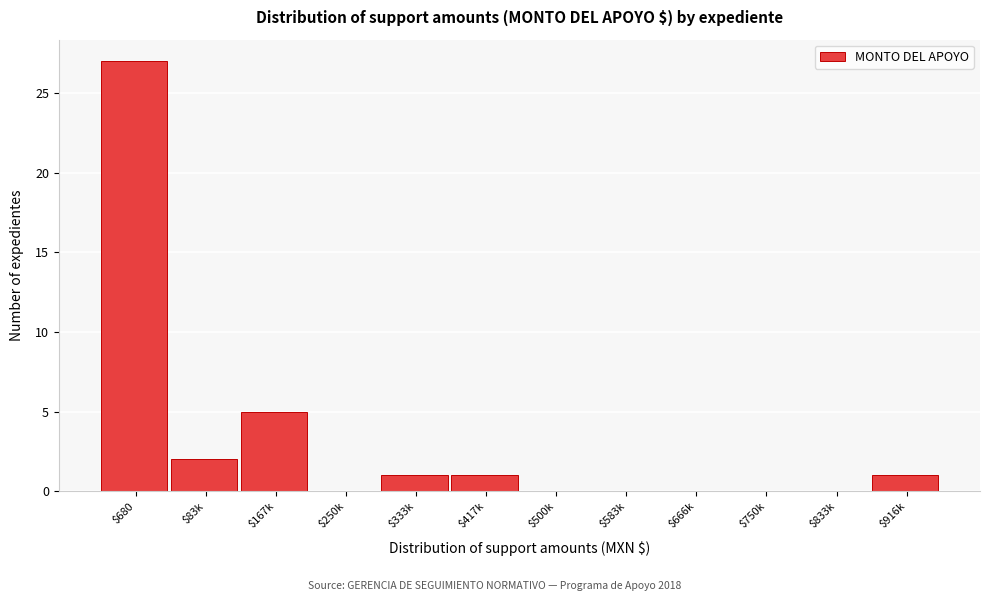

The value at $833k is 16. True or false?

False